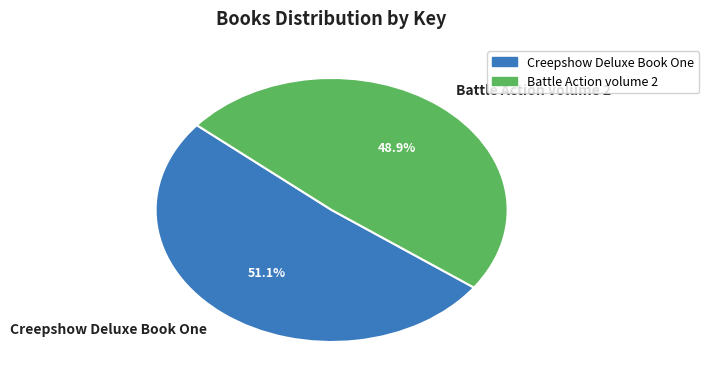

To the nearest percent, what is the difference between the largest and smallest slice percentages?

2%